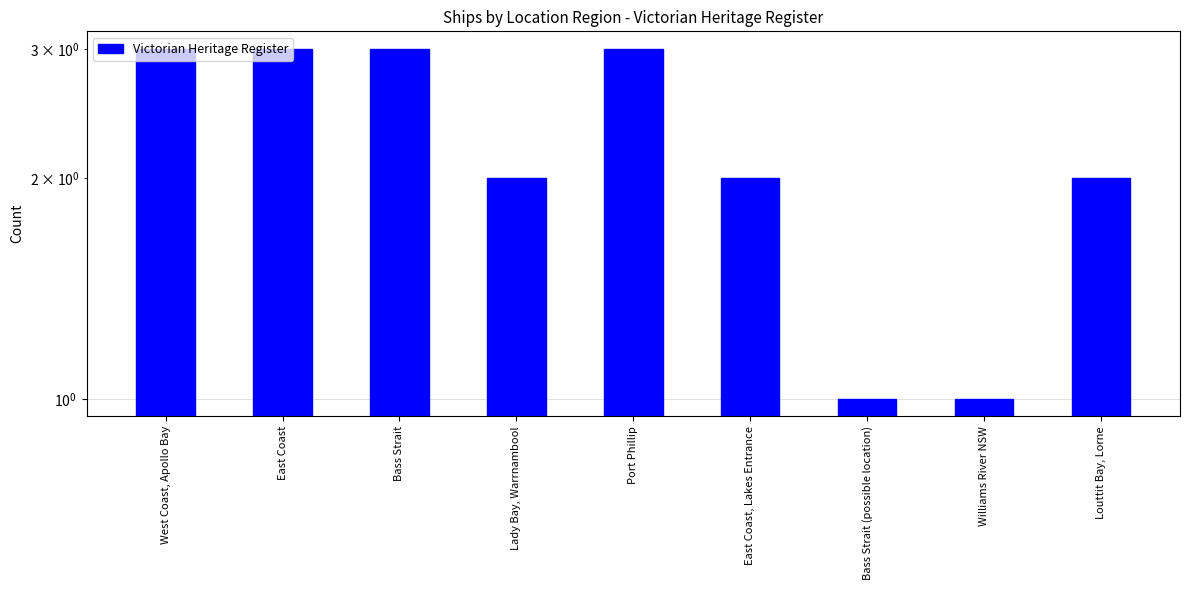

Which category has the lowest value across all series?

Bass Strait (possible location)